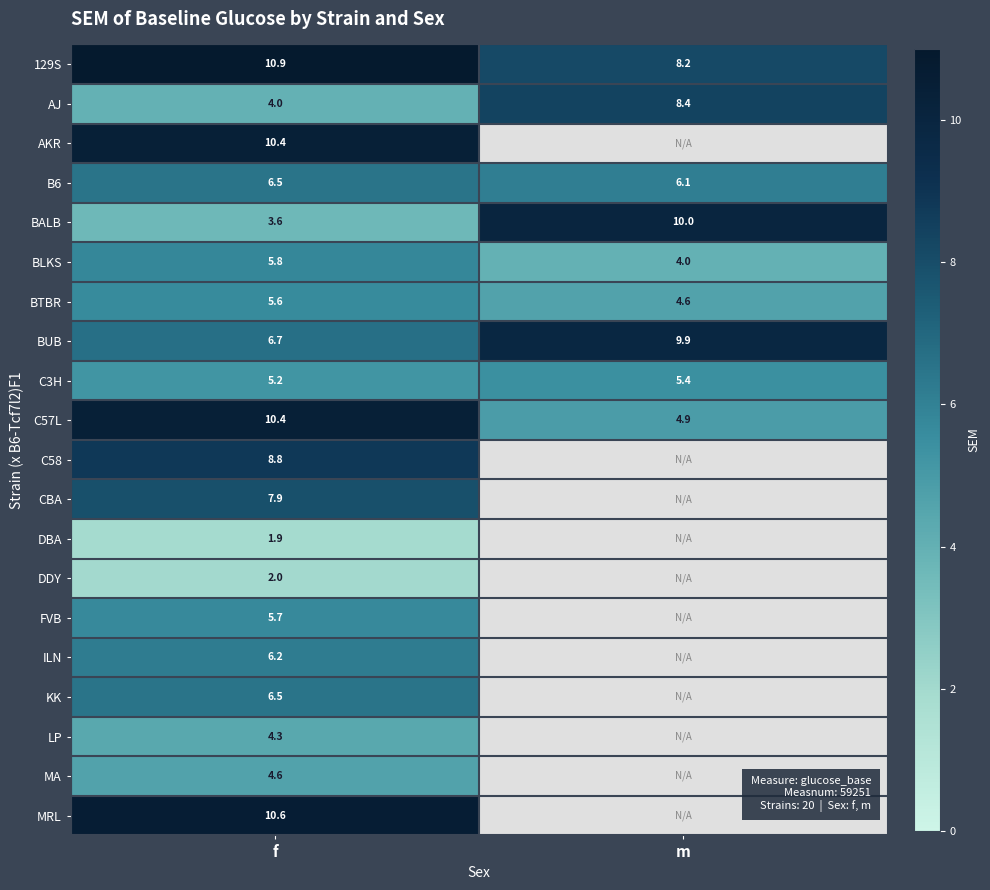

What is the spread (max minus min) of values at m?

6.0